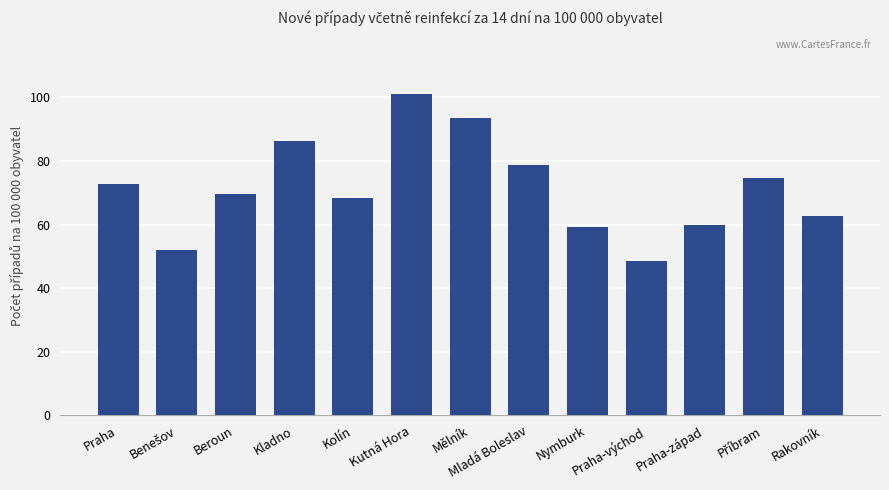

What is the sum of all values?

927.1